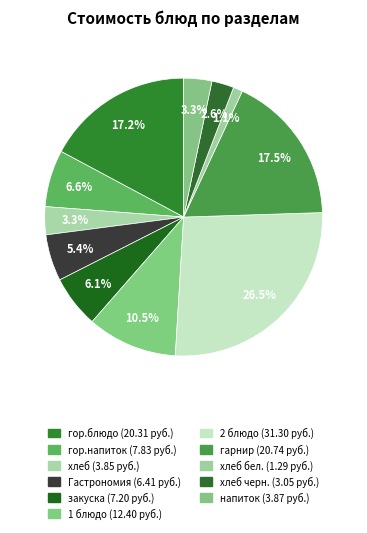

How many segments does this pie chart have?

11